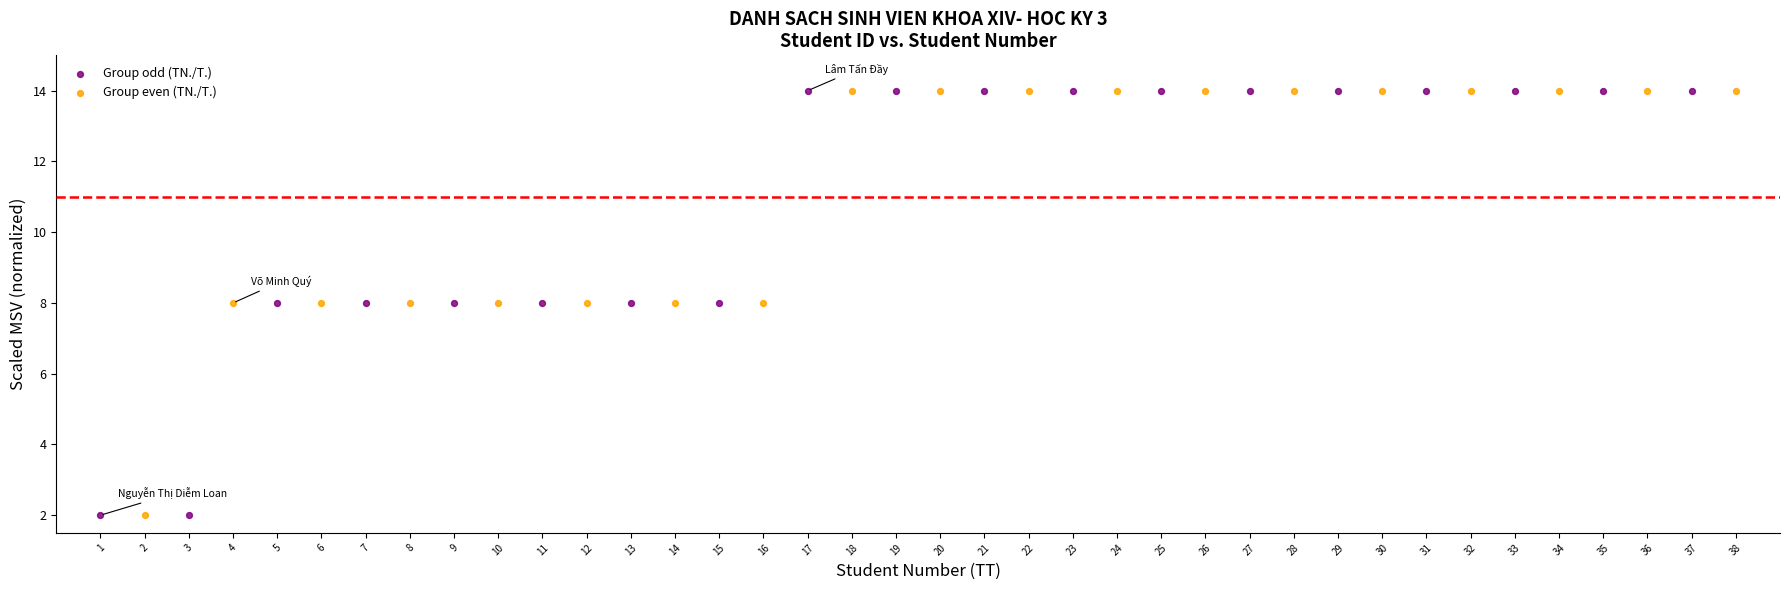

Which series has the largest Y range (max minus min)?

Group odd (TN./T.)